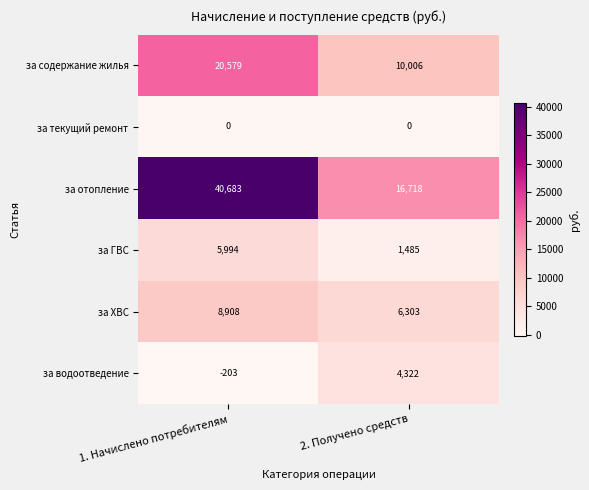

At how many categories does at least one series exceed 26628?

1